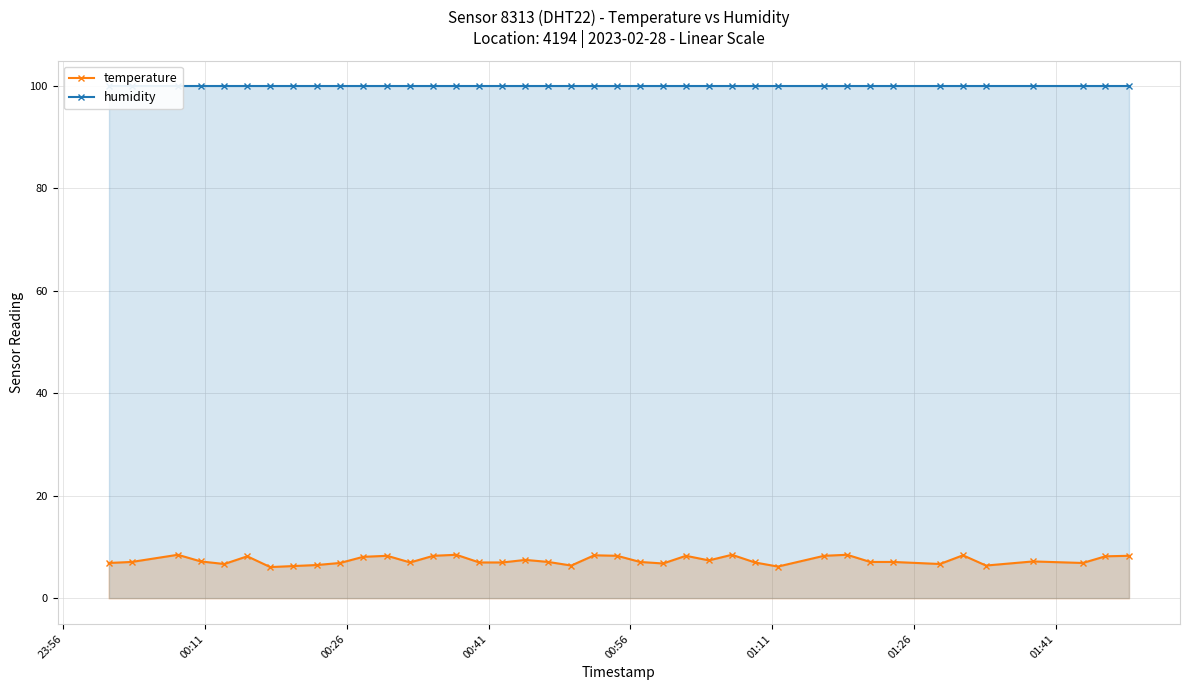

Reading left to right, list all the values displayed in this chart.

temperature: 6.9	7.1	8.5	7.2	6.7	8.2	6.1	6.3	6.5	6.9	8.1	8.3	7.0	8.3	8.5	7.0	7.0	7.5	7.1	6.4	8.4	8.3	7.1	6.8	8.3	7.4	8.5	7.0	6.2	8.3	8.5	7.1	7.1	6.7	8.4	6.4	7.2	6.9	8.2	8.3
humidity: 99.9	99.9	99.9	99.9	99.9	99.9	99.9	99.9	99.9	99.9	99.9	99.9	99.9	99.9	99.9	99.9	99.9	99.9	99.9	99.9	99.9	99.9	99.9	99.9	99.9	99.9	99.9	99.9	99.9	99.9	99.9	99.9	99.9	99.9	99.9	99.9	99.9	99.9	99.9	99.9